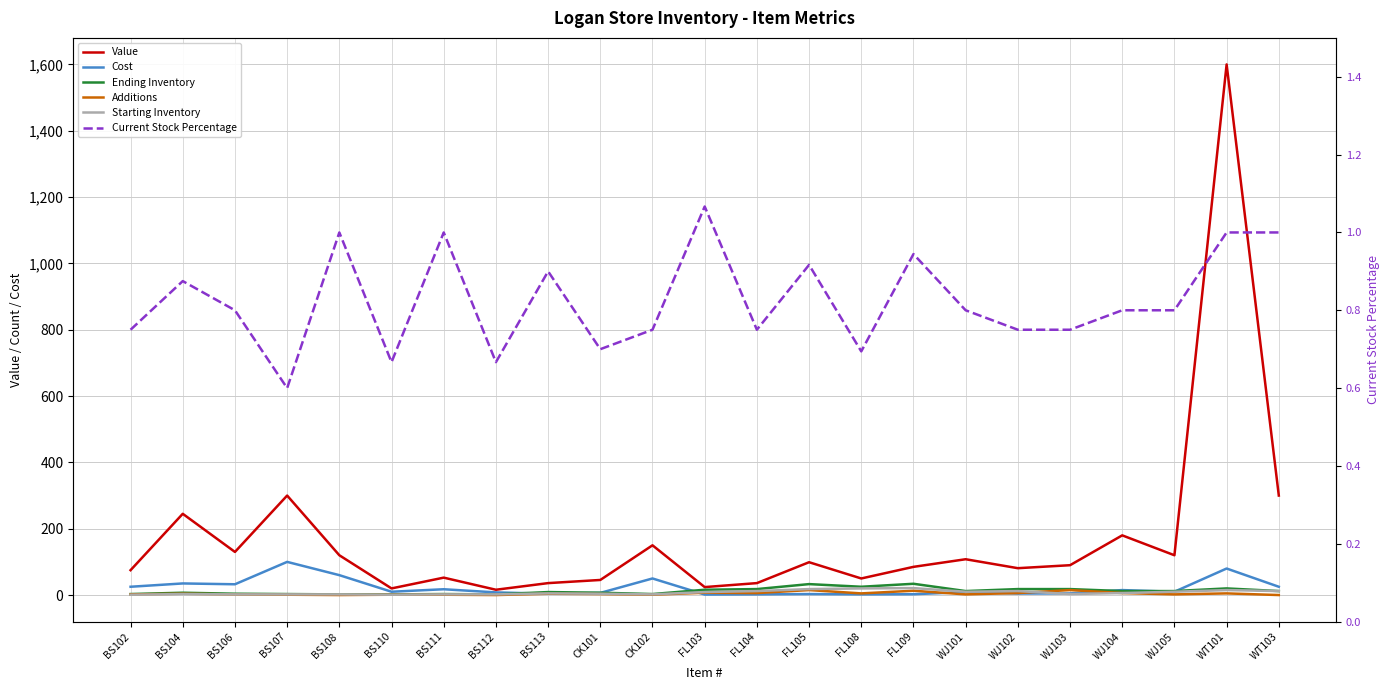

Which series has the largest range (max minus min)?

Value